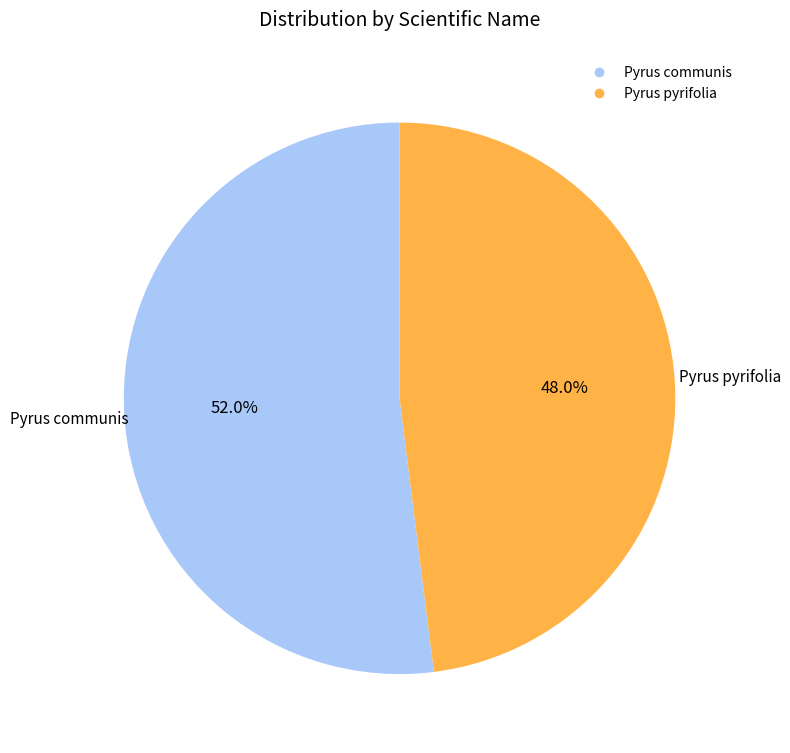

To the nearest percent, what is the difference between the Pyrus pyrifolia and Pyrus communis slice percentages?

4%